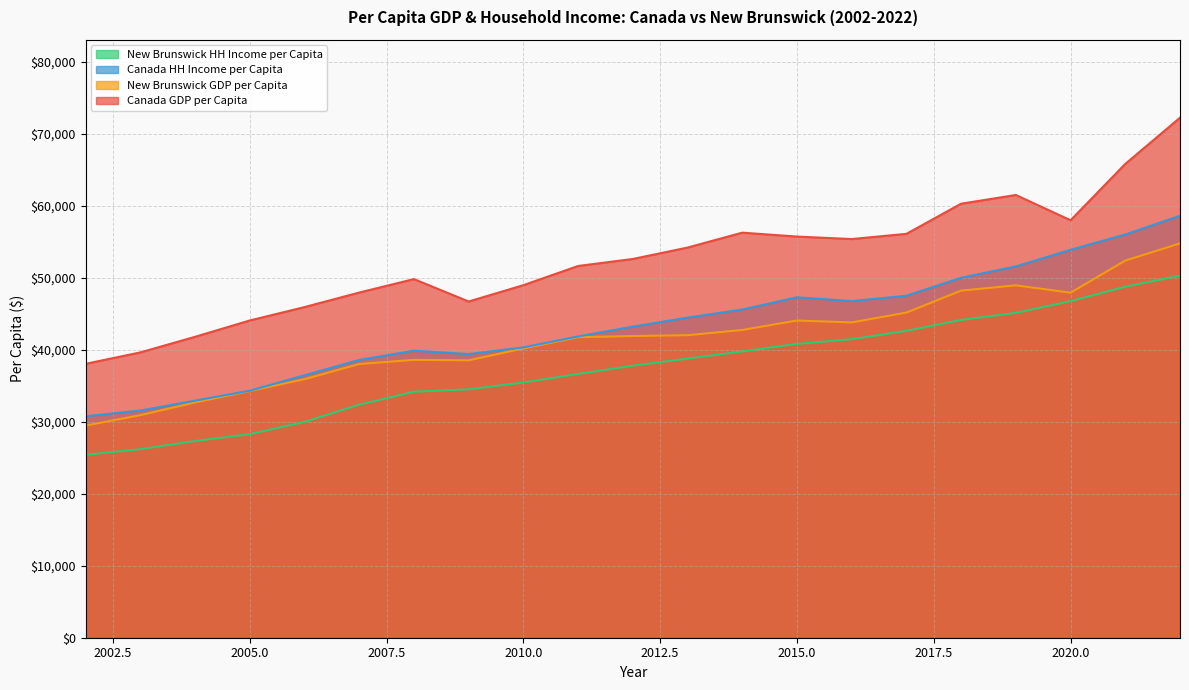

What is the value of the New Brunswick HH Income per Capita point at the 3rd from the left?

27334.5